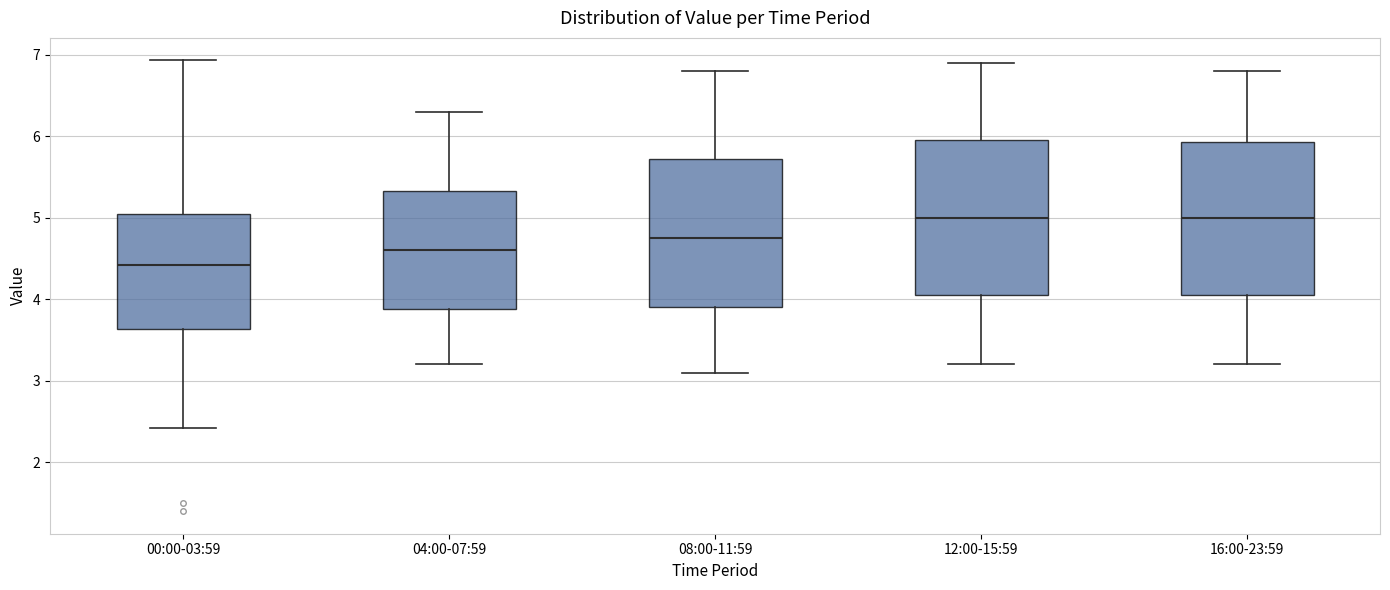

Reading left to right, transcribe this box plot: for each box, give where its median line is, the range the box spans, and where its two whiskers end, as read against the y-axis. The values are not printed on the chart, so give them approximately, as read against the axis.

00:00-03:59: median 4.4, box 3.6 to 5.1, whiskers 2.4 to 6.9
04:00-07:59: median 4.6, box 3.9 to 5.3, whiskers 3.2 to 6.3
08:00-11:59: median 4.8, box 3.9 to 5.7, whiskers 3.1 to 6.8
12:00-15:59: median 5.0, box 4.1 to 6.0, whiskers 3.2 to 6.9
16:00-23:59: median 5.0, box 4.1 to 5.9, whiskers 3.2 to 6.8